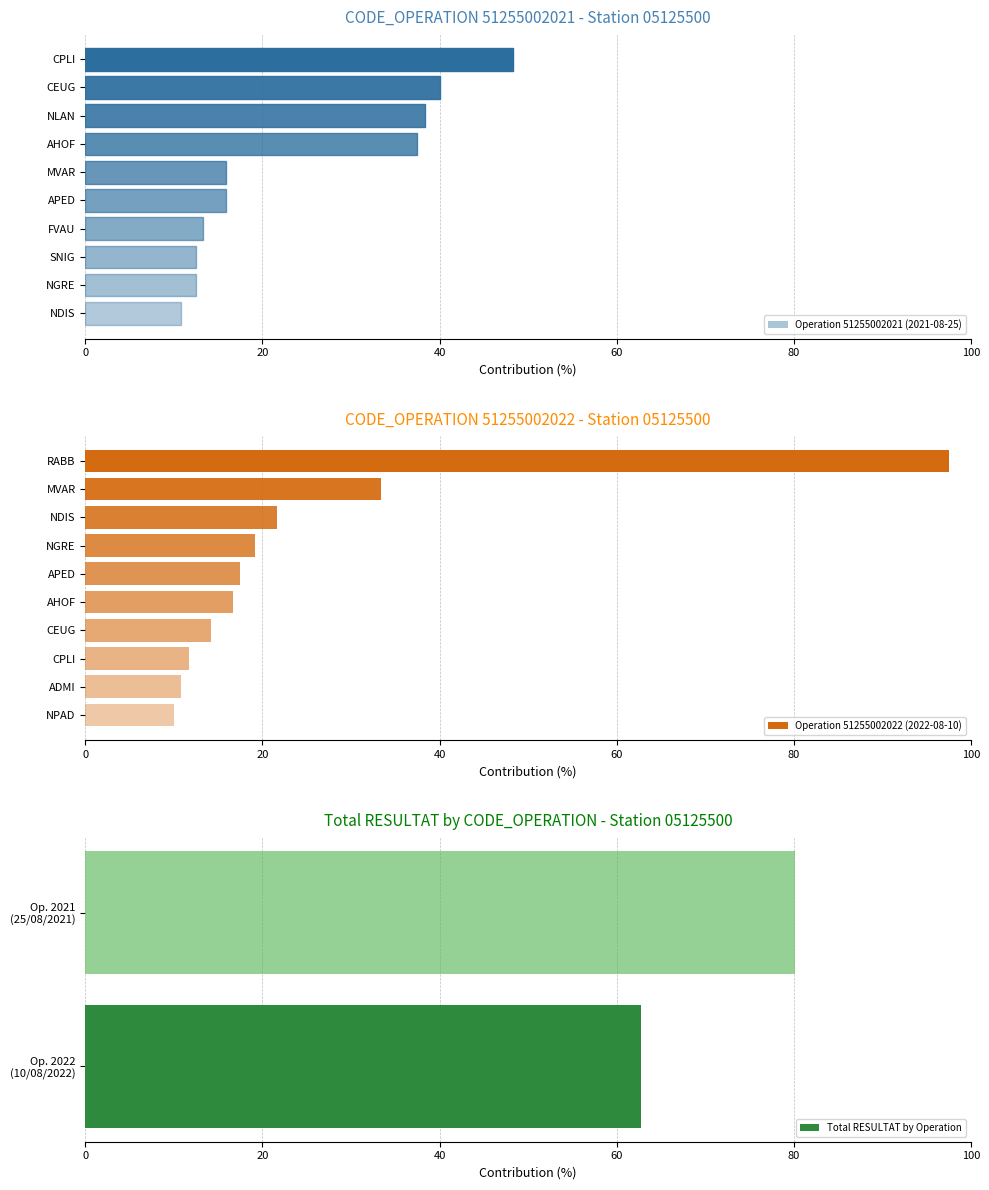

The value of Operation 51255002021 (2021-08-25) at MVAR is 15.8. True or false?

True